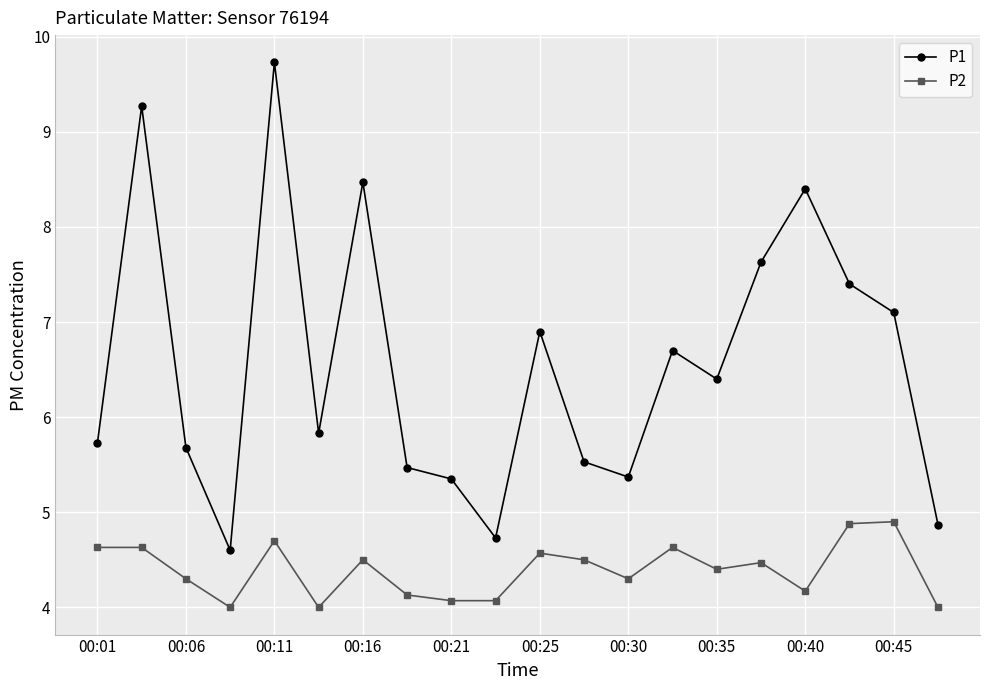

Is this an area chart (filled region under the line)?

No